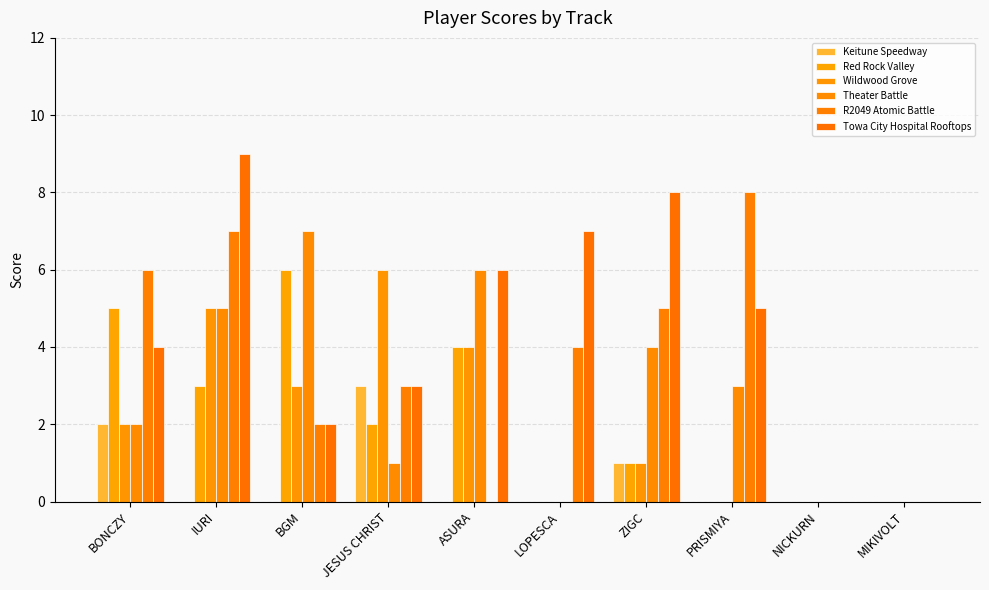

Is the value of Theater Battle at MIKIVOLT greater than the value of R2049 Atomic Battle at BONCZY?

No